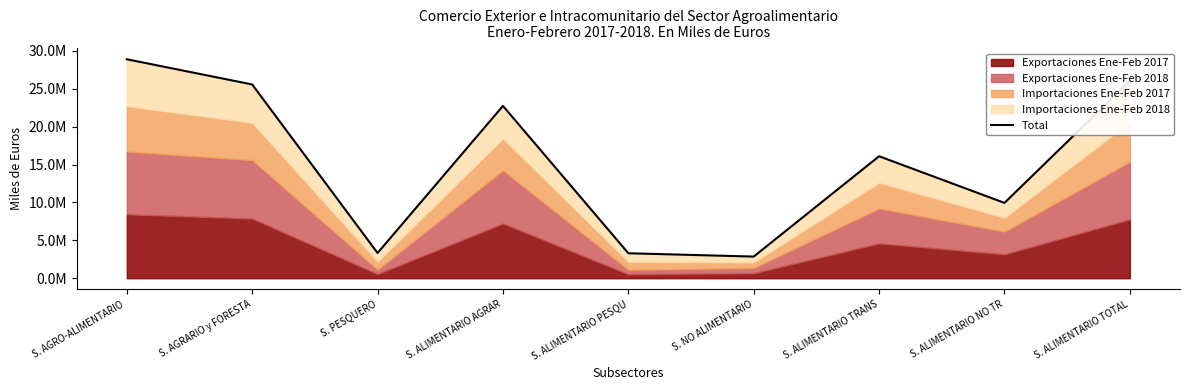

List the labels in order of value, largest first.

S. AGRO-ALIMENTARIO , S. ALIMENTARIO TOTAL, S. AGRARIO y FORESTA, S. ALIMENTARIO AGRAR, S. ALIMENTARIO TRANS, S. ALIMENTARIO NO TR, S. PESQUERO, S. ALIMENTARIO PESQU, S. NO ALIMENTARIO